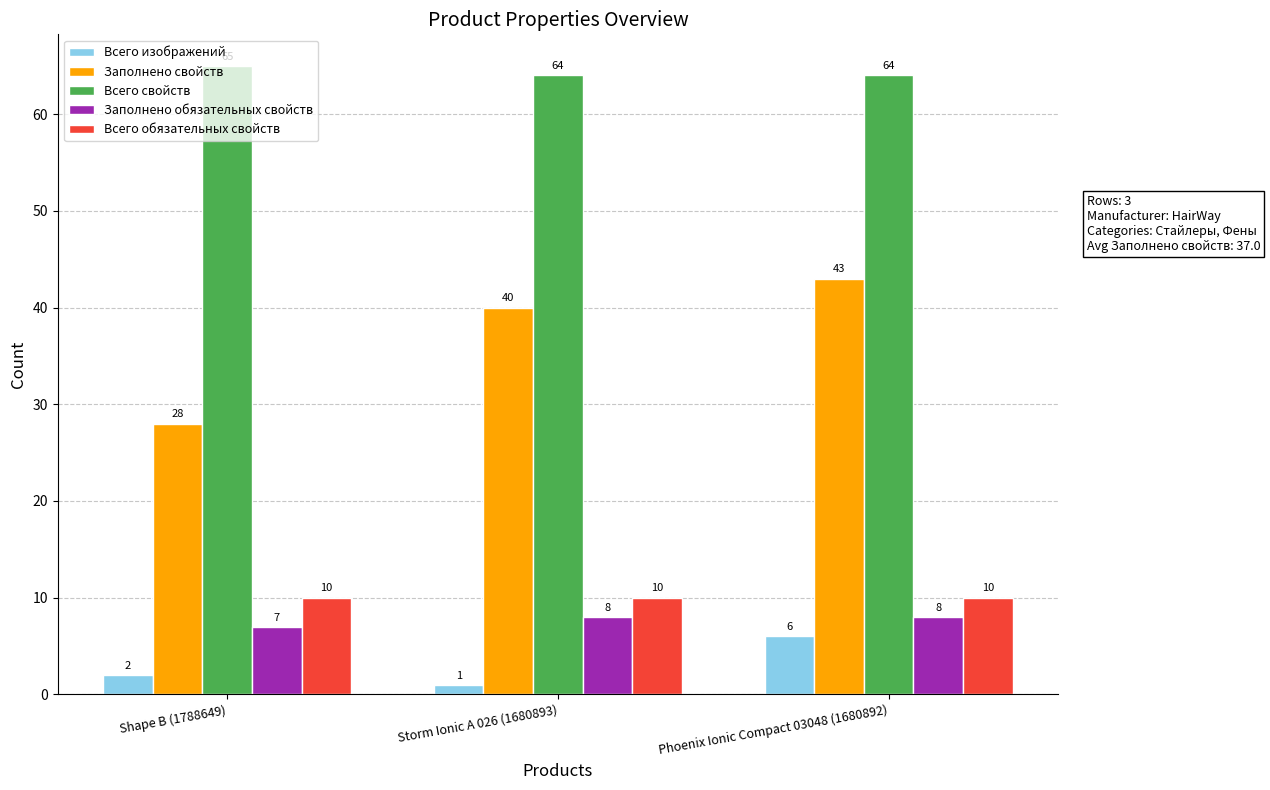

What position from the right is Shape B (1788649)?

3